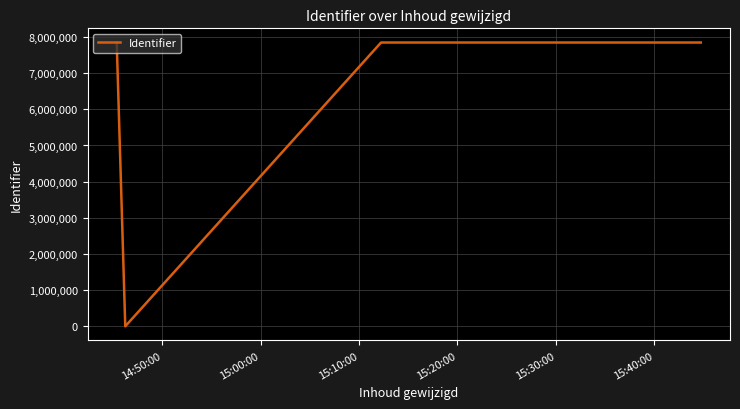

How many interior local peaks (higher than both neighbors) does the data have?

1